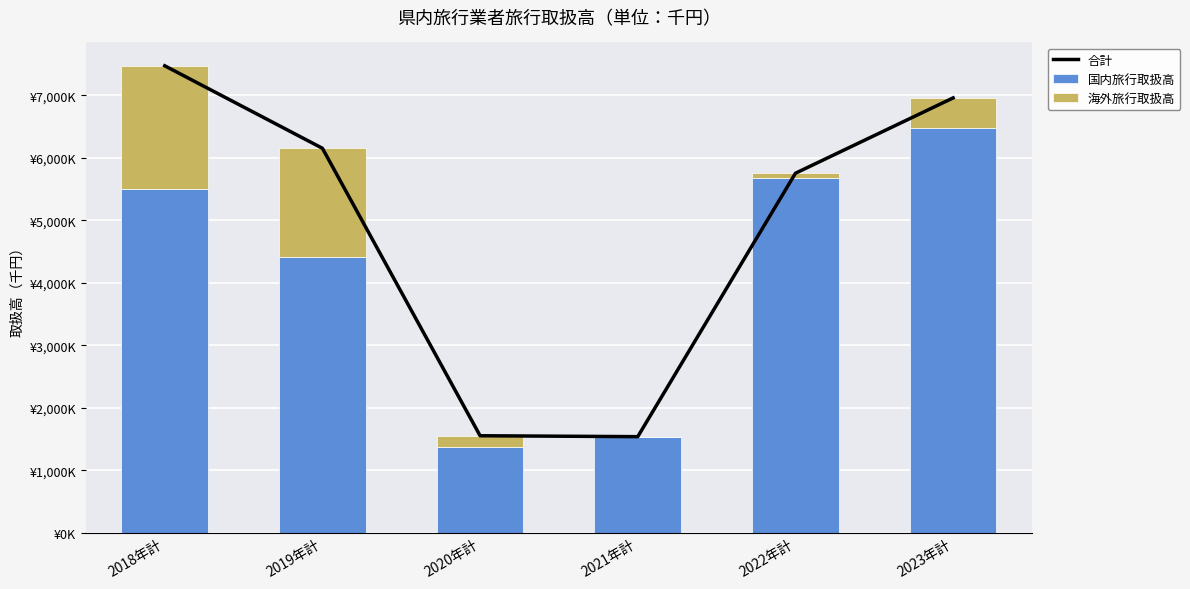

Where does the 合計 series first go above 6153334?

2018年計